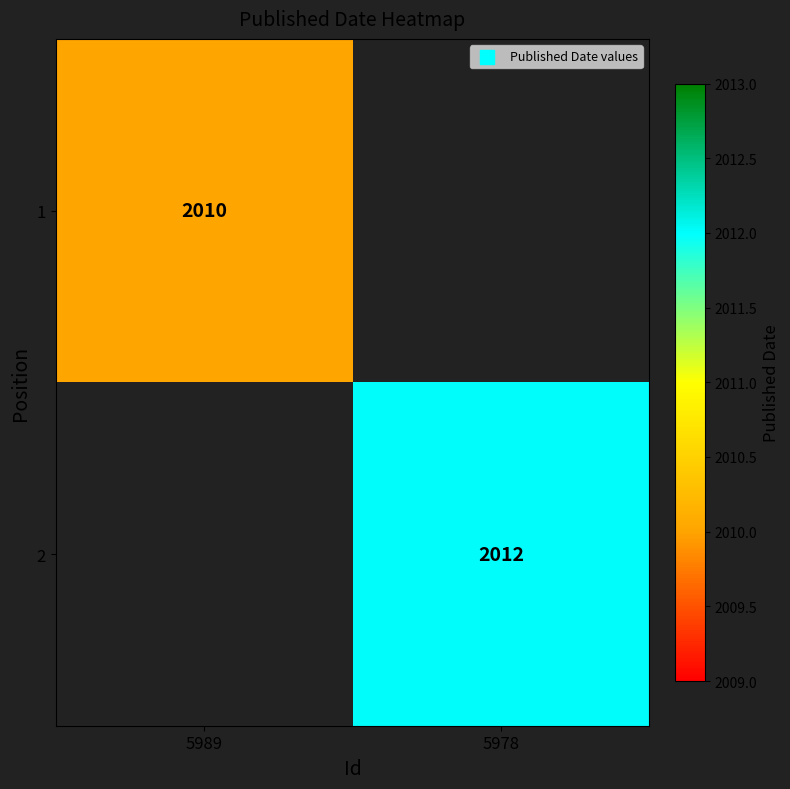

Is it true that 2 equals 2012 at 5978?

True